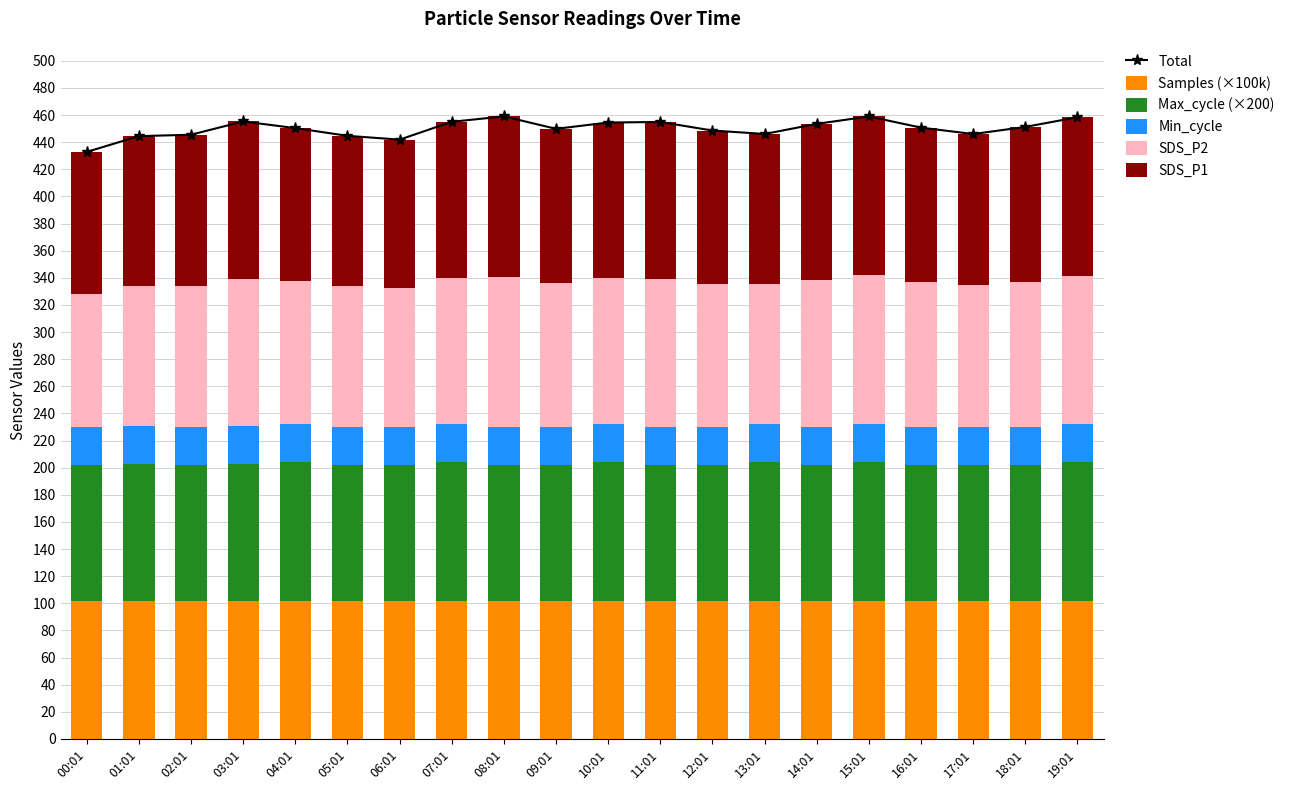

What is the difference between the maximum and second lowest values in the Samples (×100k) series?

0.1